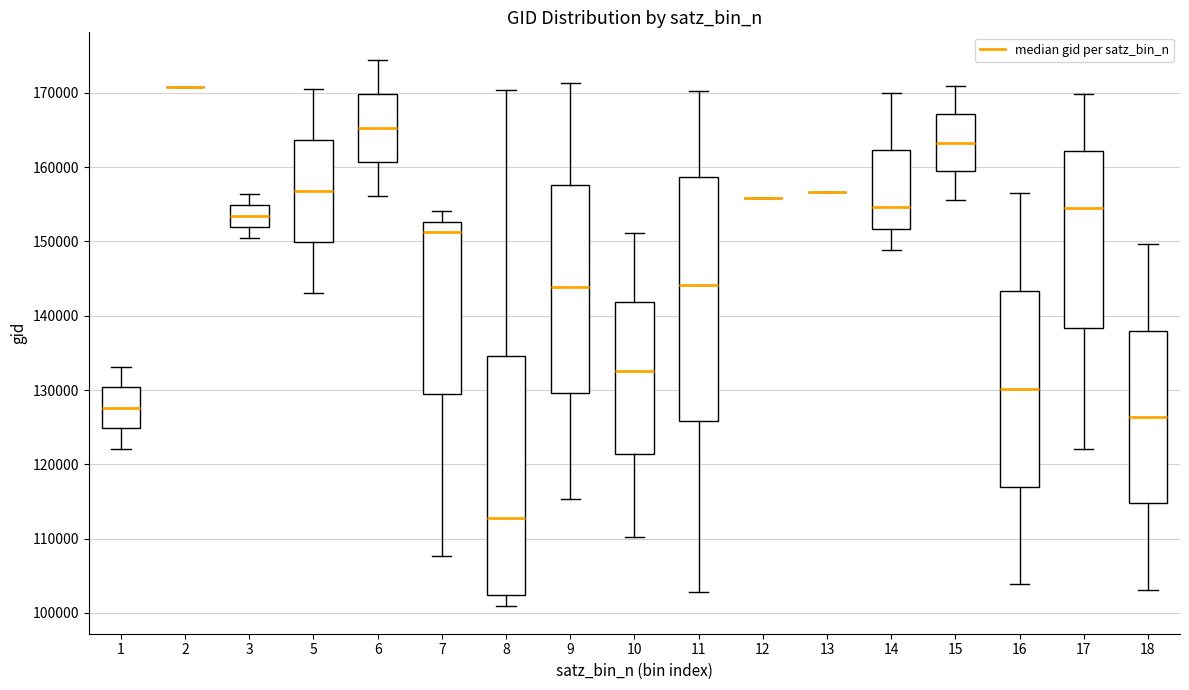

Reading left to right, transcribe this box plot: for each box, give where its median line is, the range the box spans, and where its two whiskers end, as read against the y-axis. The values are not printed on the chart, so give them approximately, as read against the axis.

1: median 128000, box 125000 to 130000, whiskers 122000 to 133000
2: box collapsed to a line at 171000, whiskers 171000 to 171000
3: median 153000, box 152000 to 155000, whiskers 151000 to 156000
5: median 157000, box 150000 to 164000, whiskers 143000 to 171000
6: median 165000, box 161000 to 170000, whiskers 156000 to 174000
7: median 151000, box 129000 to 153000, whiskers 108000 to 154000
8: median 113000, box 102000 to 135000, whiskers 101000 to 170000
9: median 144000, box 130000 to 158000, whiskers 115000 to 171000
10: median 133000, box 121000 to 142000, whiskers 110000 to 151000
11: median 144000, box 126000 to 159000, whiskers 103000 to 170000
12: box collapsed to a line at 156000, whiskers 156000 to 156000
13: box collapsed to a line at 157000, whiskers 157000 to 157000
14: median 155000, box 152000 to 162000, whiskers 149000 to 170000
15: median 163000, box 159000 to 167000, whiskers 156000 to 171000
16: median 130000, box 117000 to 143000, whiskers 104000 to 157000
17: median 154000, box 138000 to 162000, whiskers 122000 to 170000
18: median 126000, box 115000 to 138000, whiskers 103000 to 150000